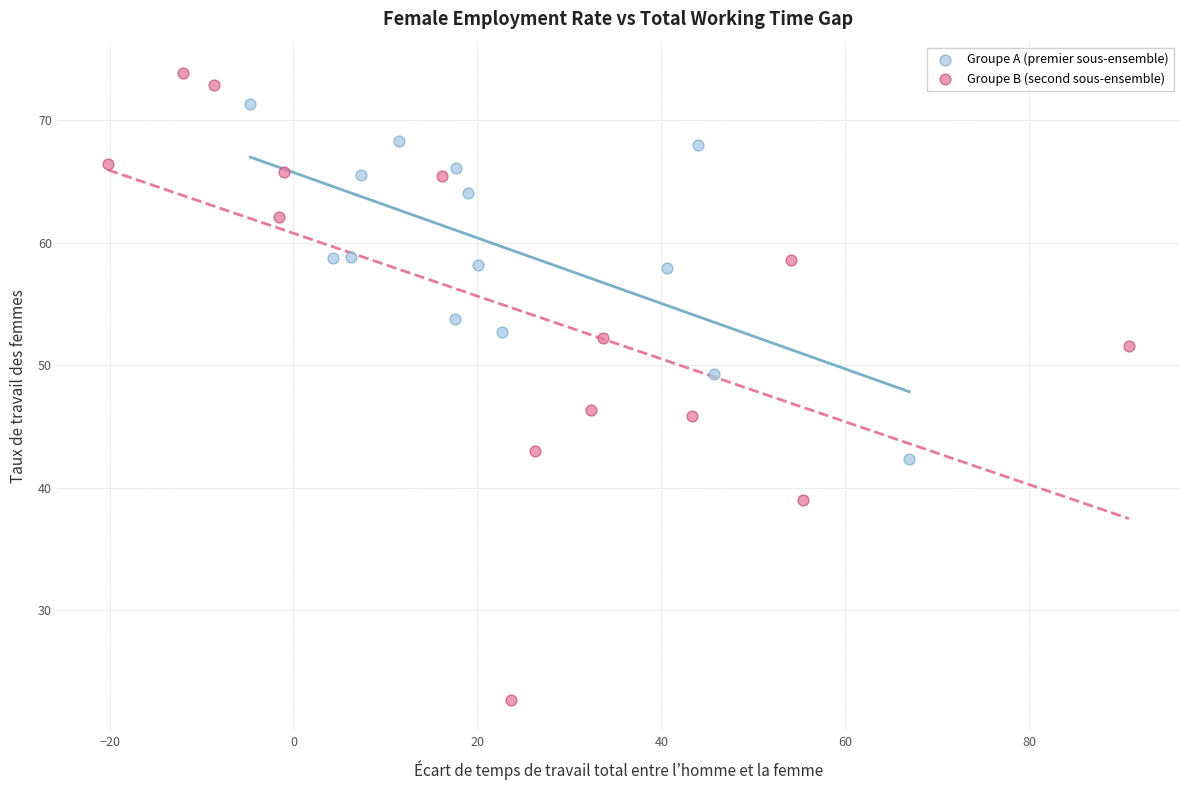

Which series contains the highest Y value?

Groupe B (second sous-ensemble)